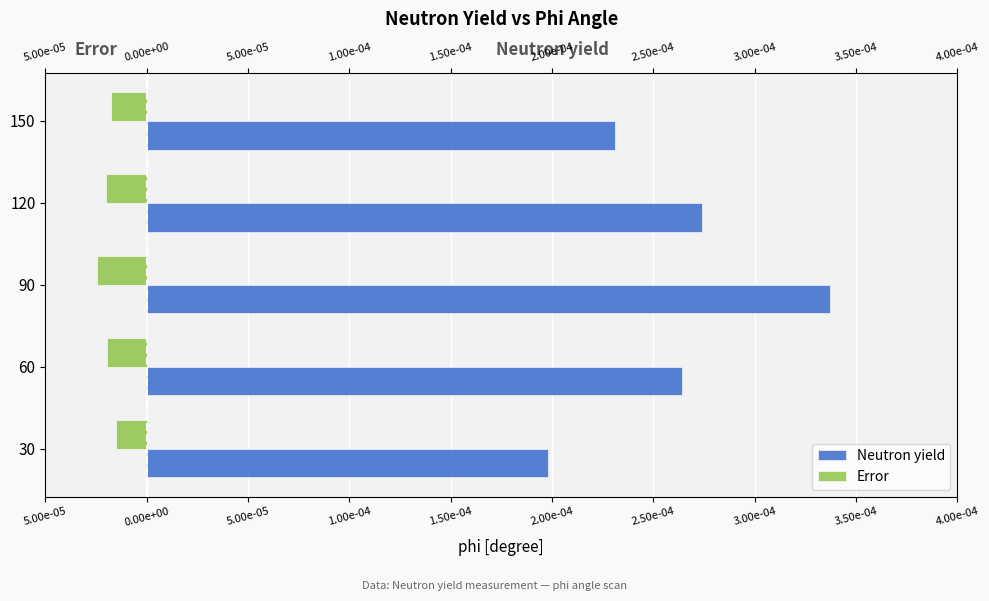

Does the chart contain stacked bars?

No